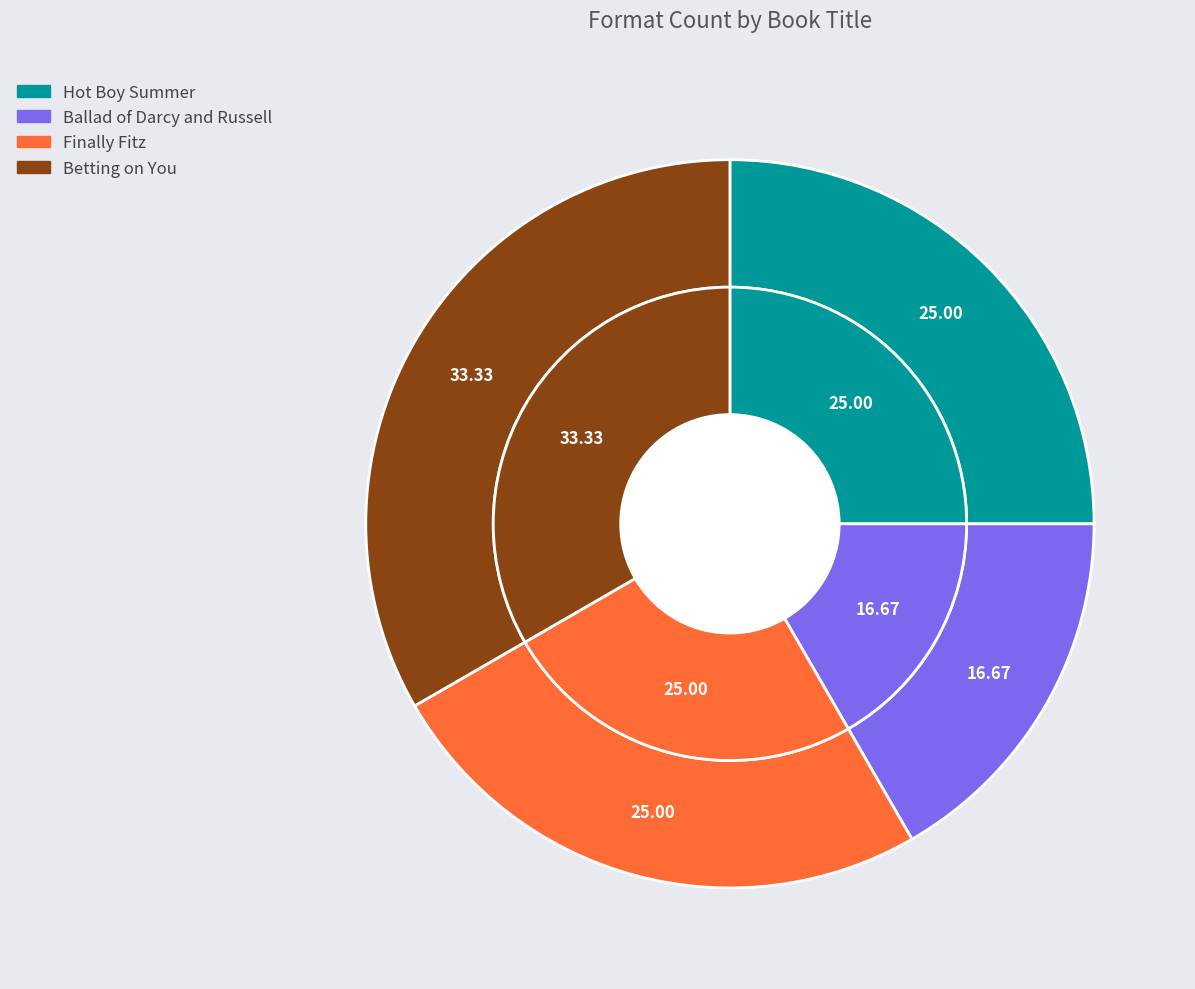

Which slice is the smallest?

Ballad of Darcy and Russell